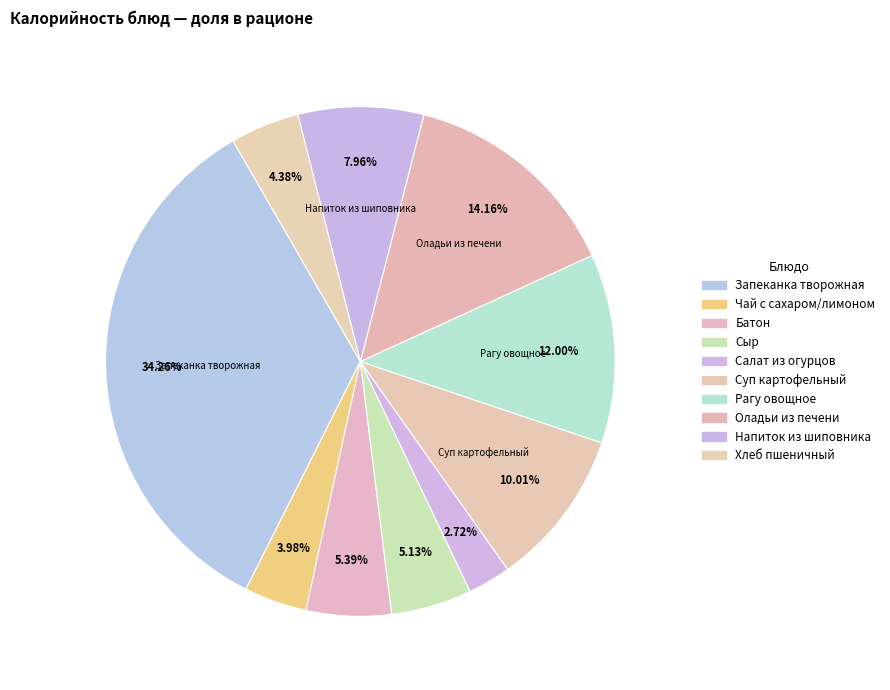

Is it true that Рагу овощное is 1% of the pie?

False